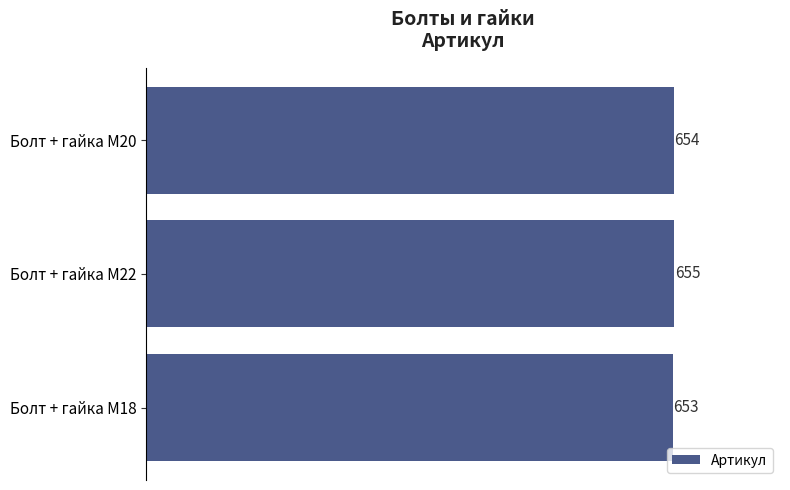

How many data points are less than 654?

1